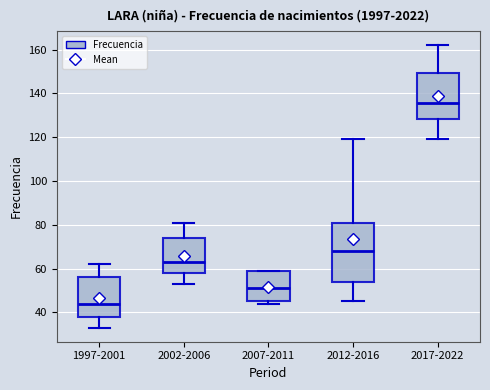

Reading left to right, read every box against the y-axis: the position of its median line, the range the box covers, and the ends of its whiskers. The values are not printed on the chart, so give them approximately, as read against the axis.

1997-2001: median 44, box 38 to 56, whiskers 34 to 62
2002-2006: median 64, box 58 to 74, whiskers 54 to 82
2007-2011: median 52, box 46 to 60, whiskers 44 to 60
2012-2016: median 68, box 54 to 82, whiskers 46 to 120
2017-2022: median 136, box 128 to 150, whiskers 120 to 162